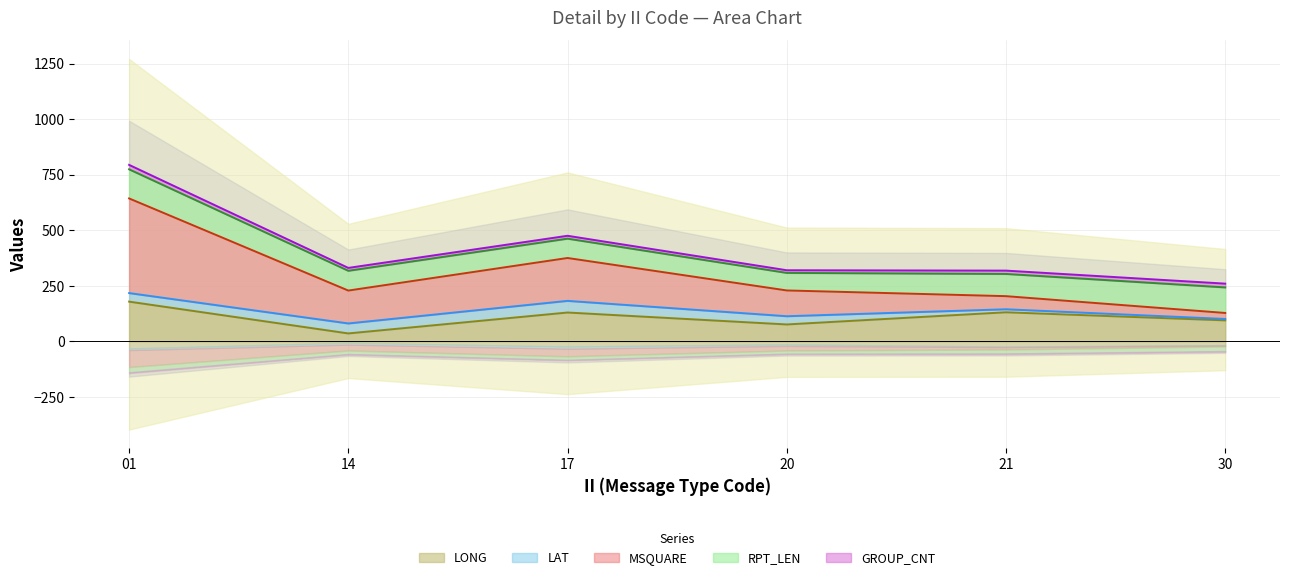

Does the chart display data point markers on the line(s)?

No